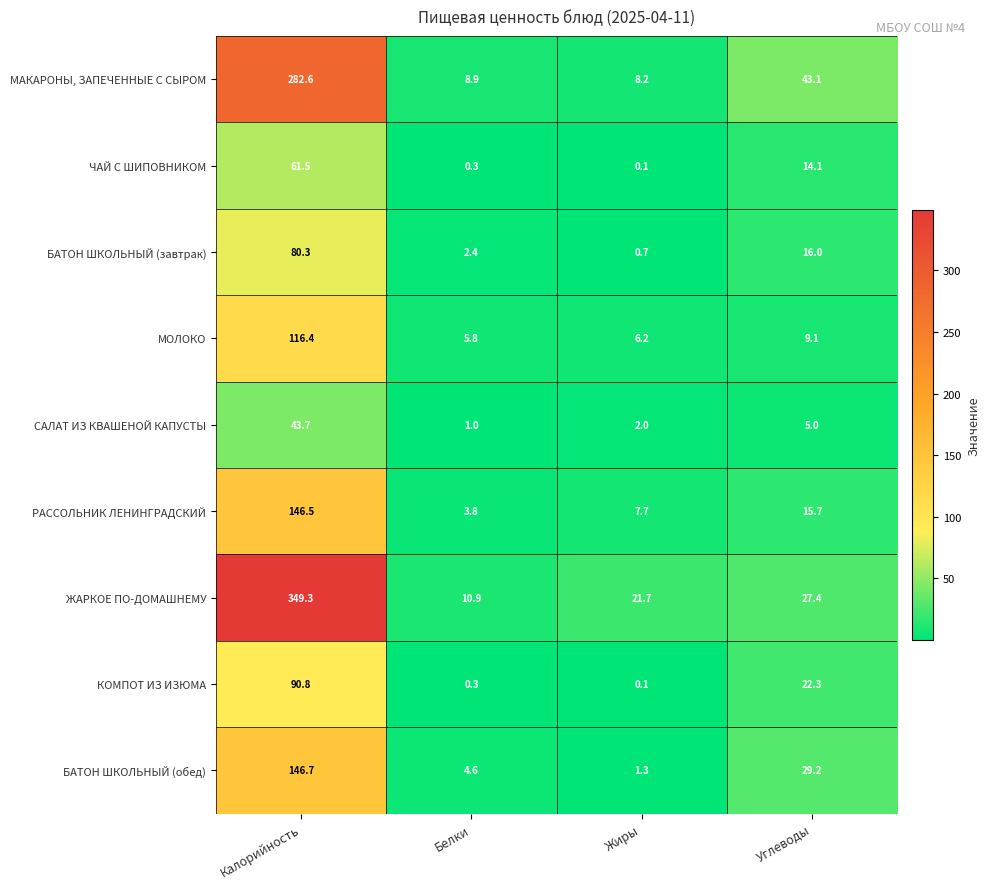

Rank the series by their maximum value, from highest to lowest.

ЖАРКОЕ ПО-ДОМАШНЕМУ, МАКАРОНЫ, ЗАПЕЧЕННЫЕ С СЫРОМ, БАТОН ШКОЛЬНЫЙ (обед), РАССОЛЬНИК ЛЕНИНГРАДСКИЙ, МОЛОКО, КОМПОТ ИЗ ИЗЮМА, БАТОН ШКОЛЬНЫЙ (завтрак), ЧАЙ С ШИПОВНИКОМ, САЛАТ ИЗ КВАШЕНОЙ КАПУСТЫ